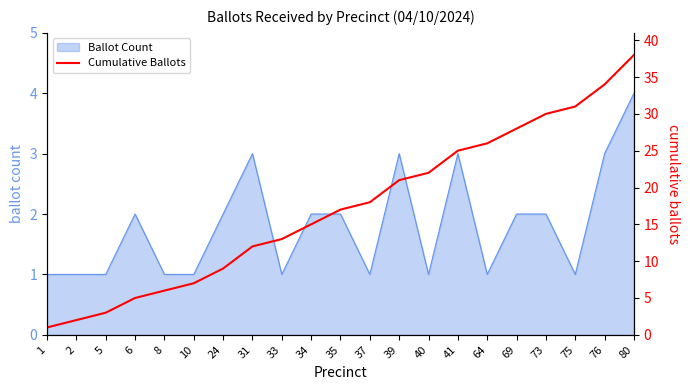

What is the maximum value for Ballot Count?

4